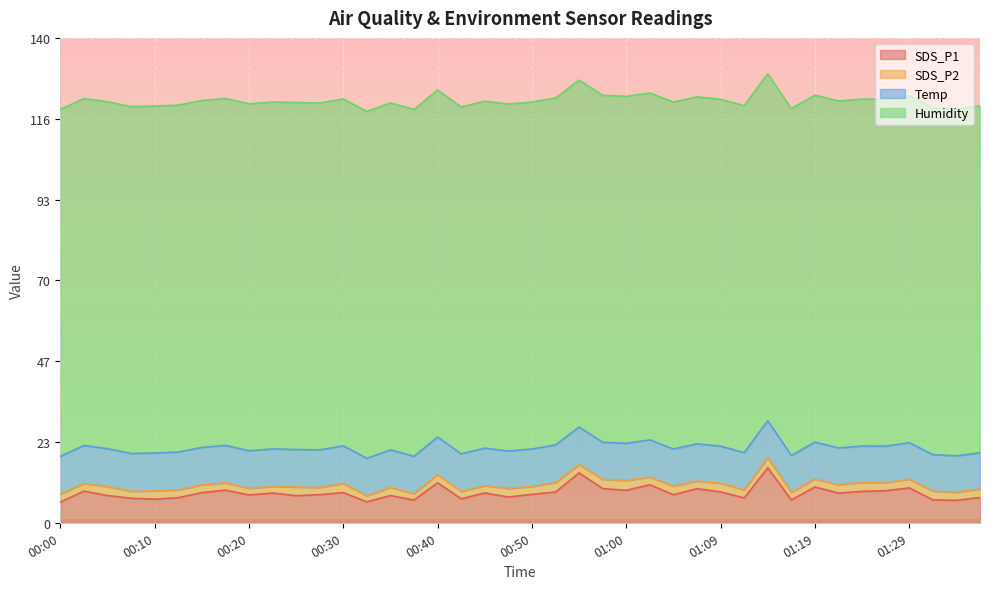

True or false: SDS_P2 and Humidity intersect in this chart.

False